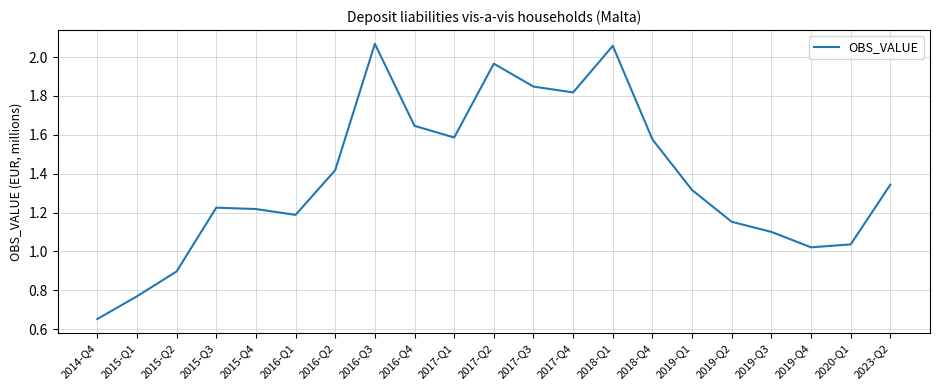

How many values are below 1?

3